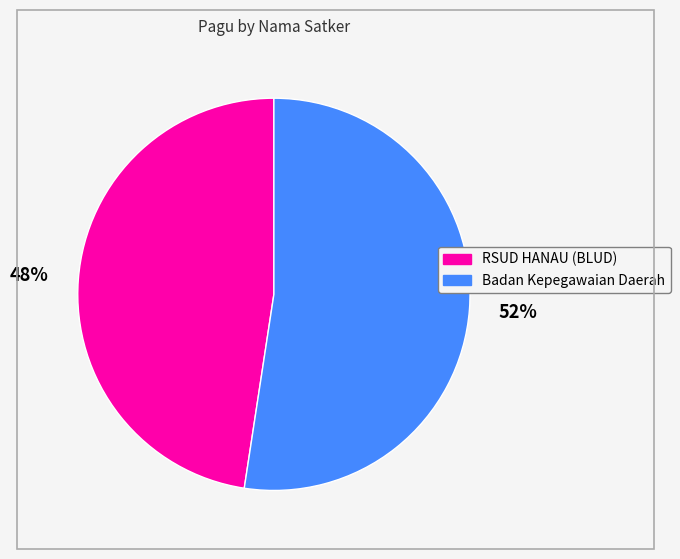

Does any single category account for the majority?

Yes